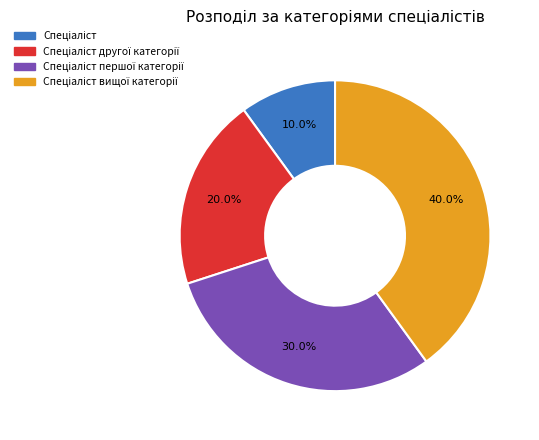

Does any single category account for the majority?

No